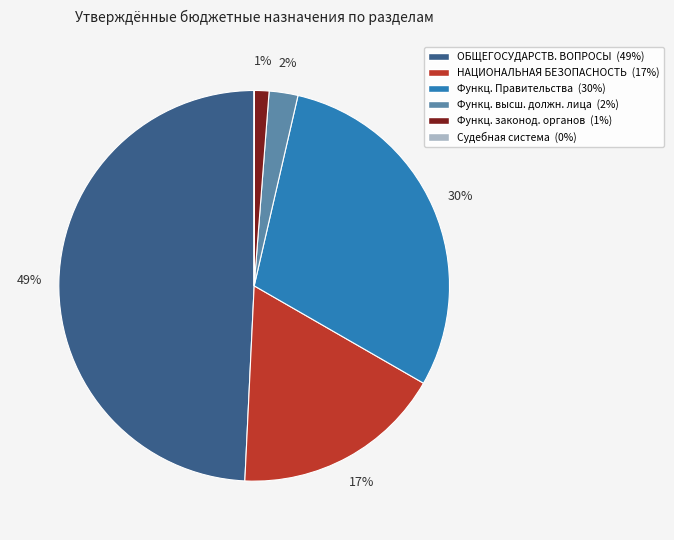

To the nearest percent, what is the average slice percentage?

17%